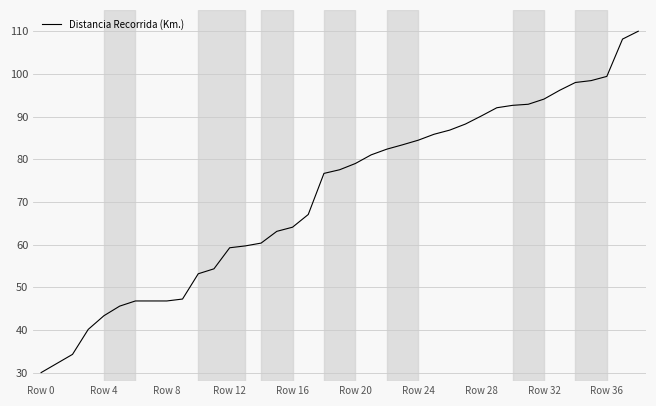

What is the difference between the maximum and minimum values?

80.0